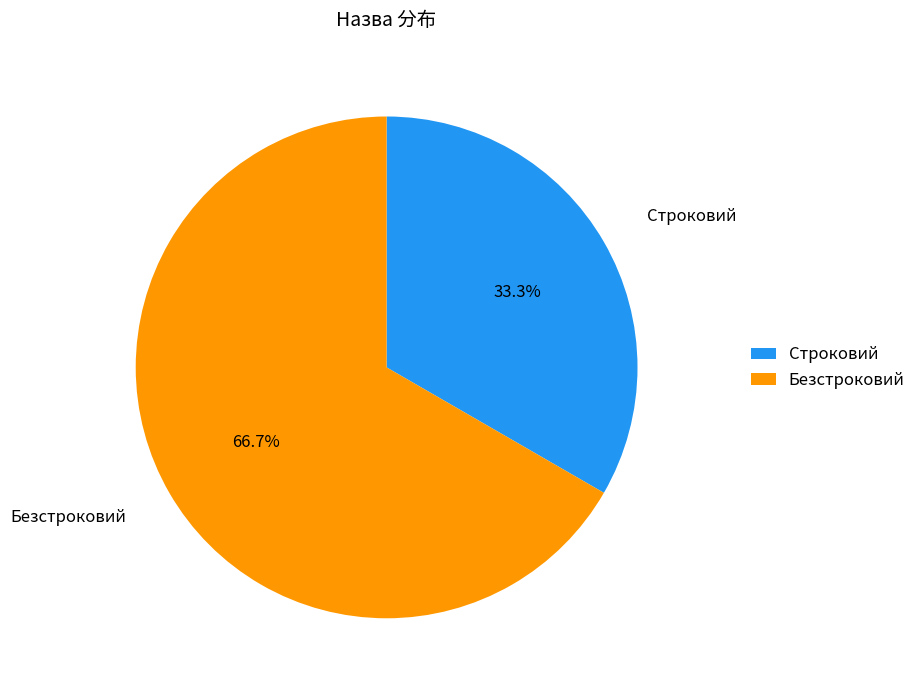

What is the total percentage of Безстроковий and Строковий?

100.0%